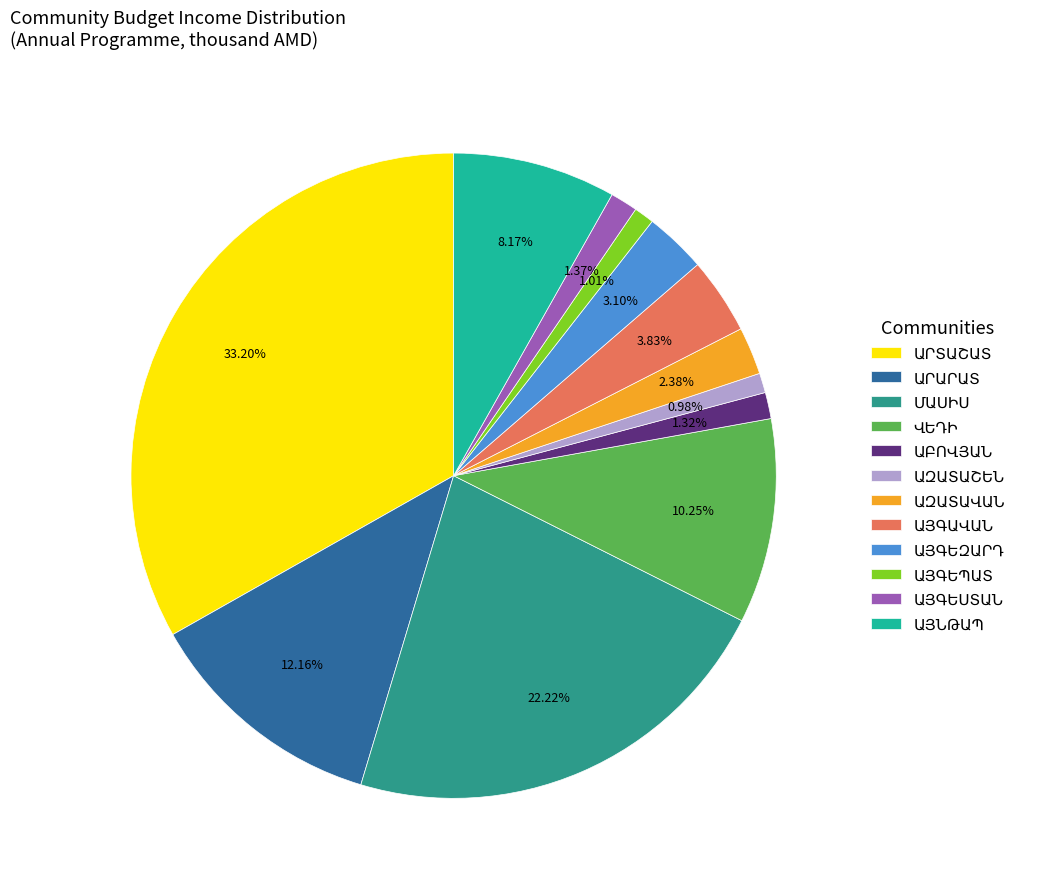

Is there a majority slice in this chart?

No